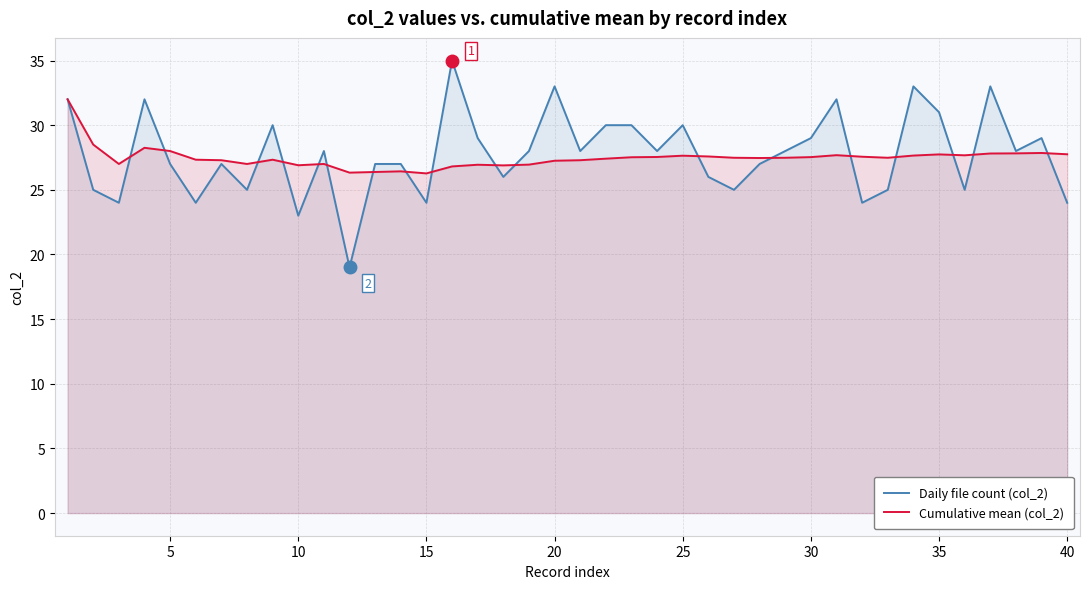

Which series has the largest total across all categories?

Daily file count (col_2)